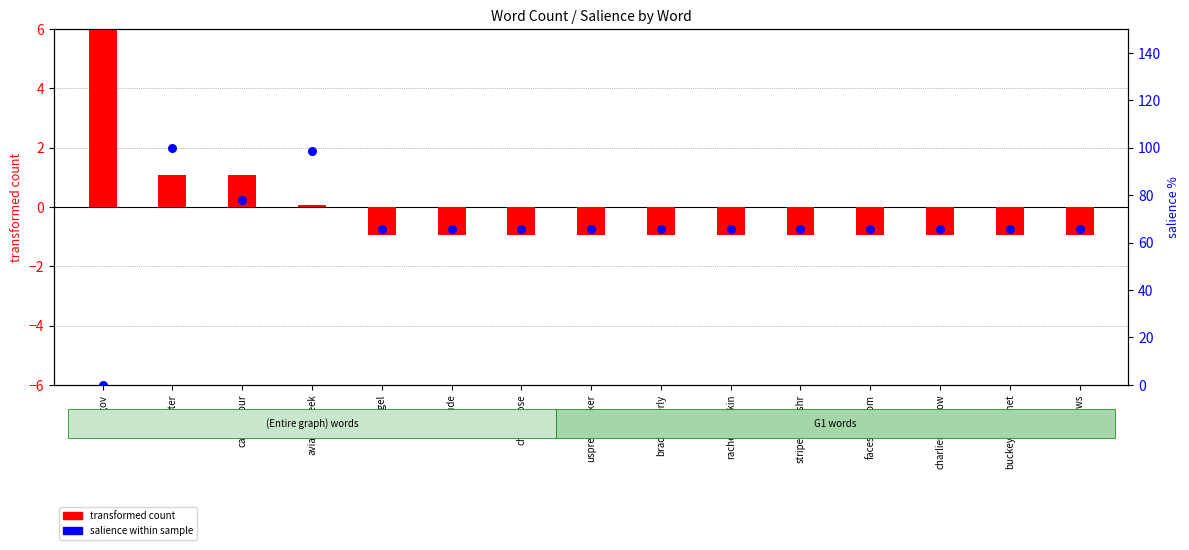

At which category is the sum across all series the highest?

twitter